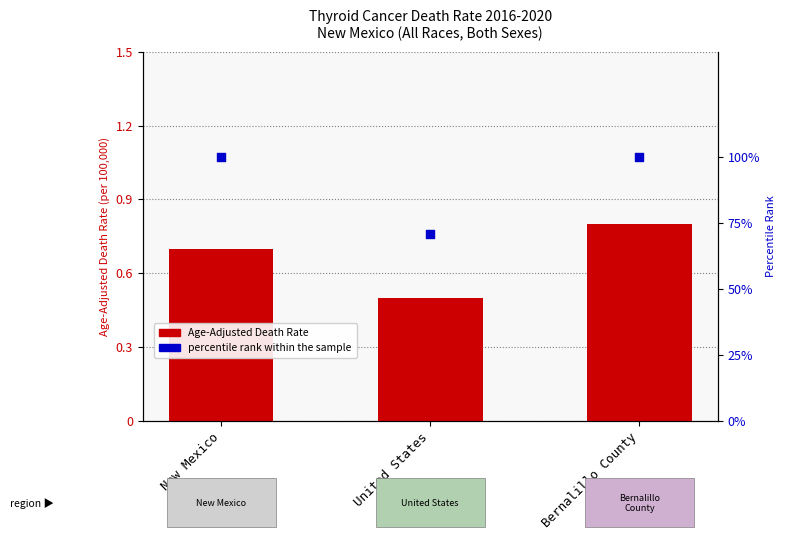

Which series has the largest Y range (max minus min)?

percentile rank within the sample